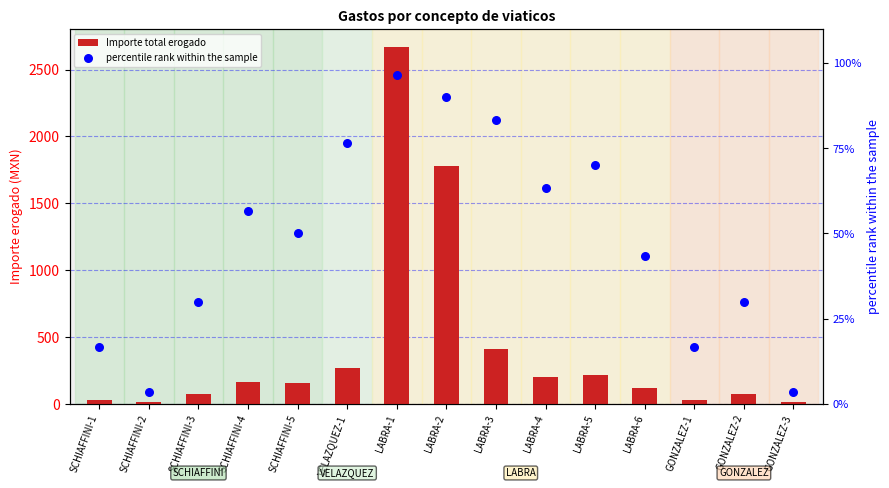

At which category is the sum across all series the highest?

LABRA-1